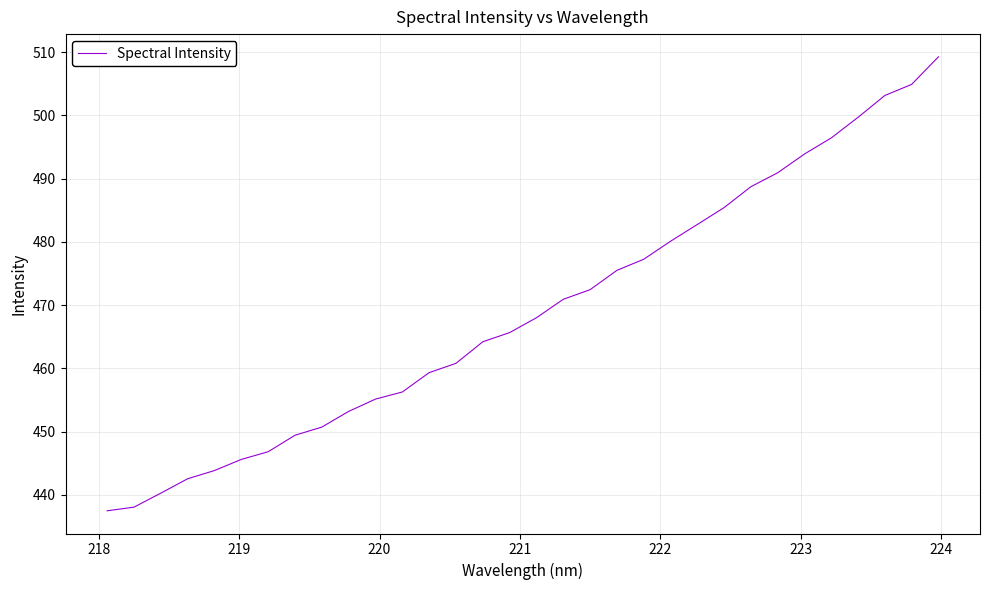

What is the maximum value shown in the chart?

509.2